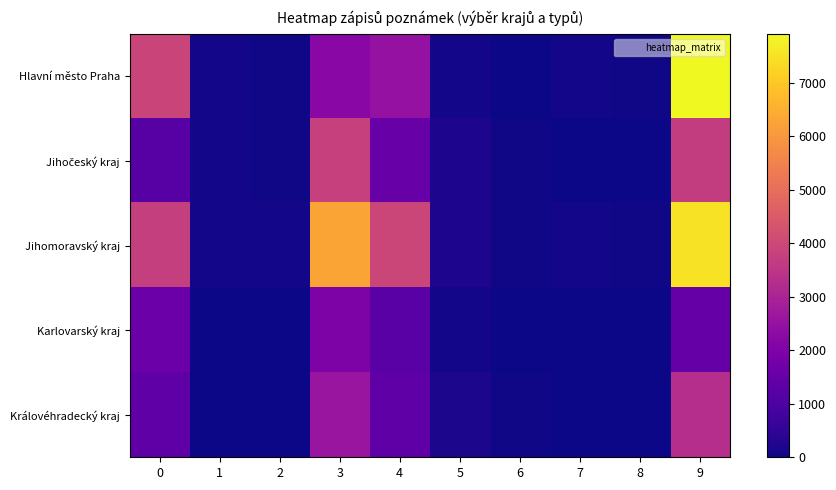

Which series has the widest spread of values?

Hlavní město Praha